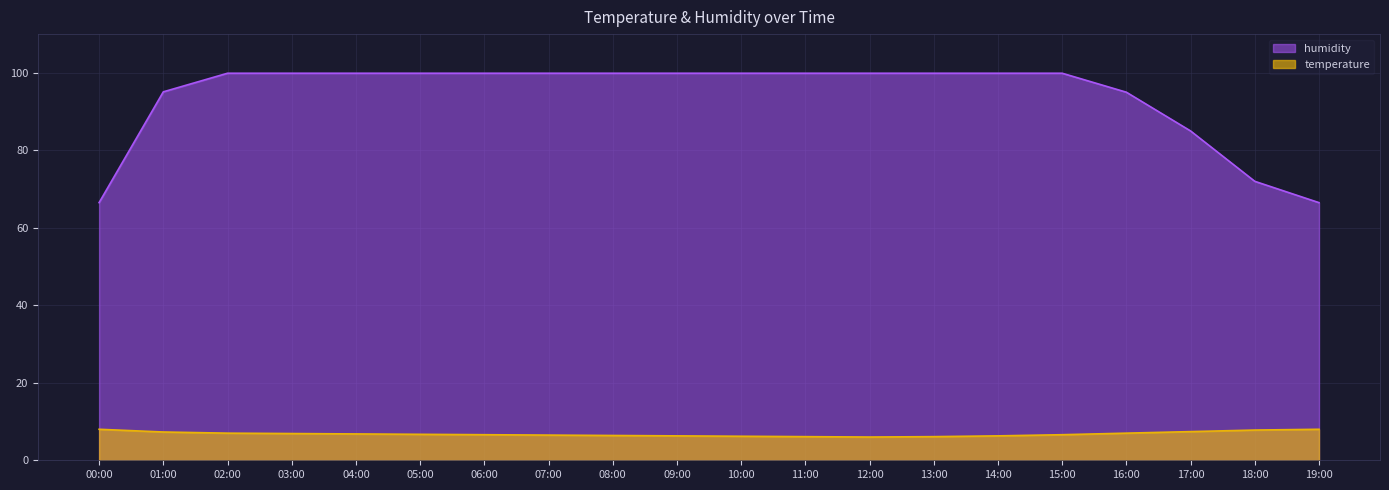

What is the difference between the maximum and minimum values in the temperature series?

2.0